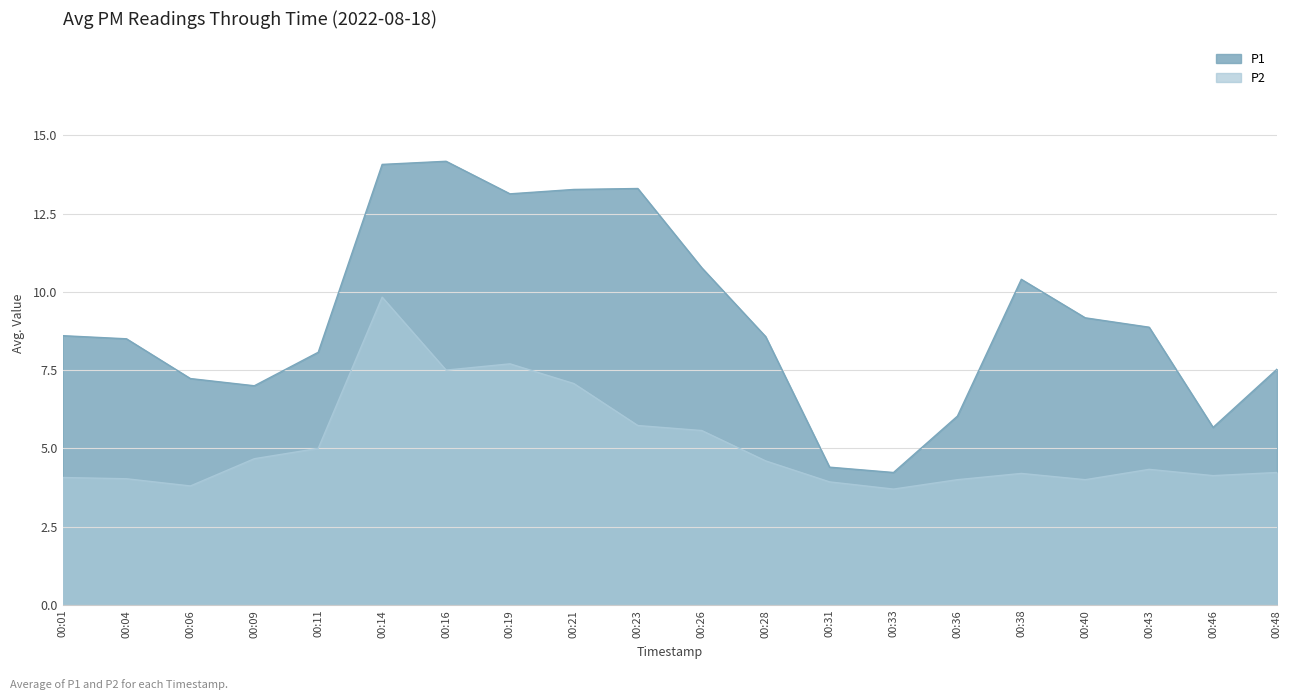

List the labels in order of value, largest first.

00:16, 00:14, 00:23, 00:21, 00:19, 00:26, 00:38, 00:40, 00:43, 00:01, 00:28, 00:04, 00:11, 00:48, 00:06, 00:09, 00:36, 00:46, 00:31, 00:33